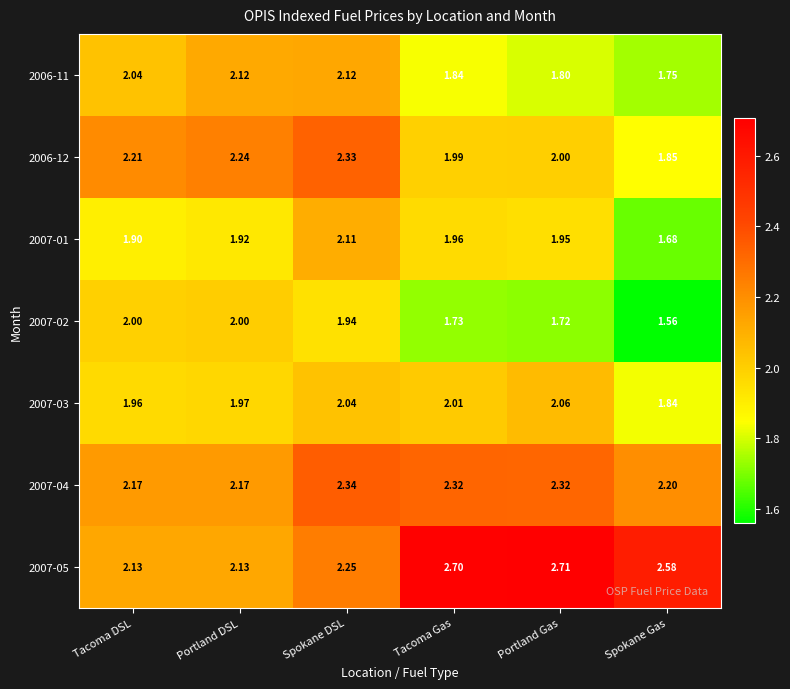

At which category is the sum across all series the highest?

Spokane DSL